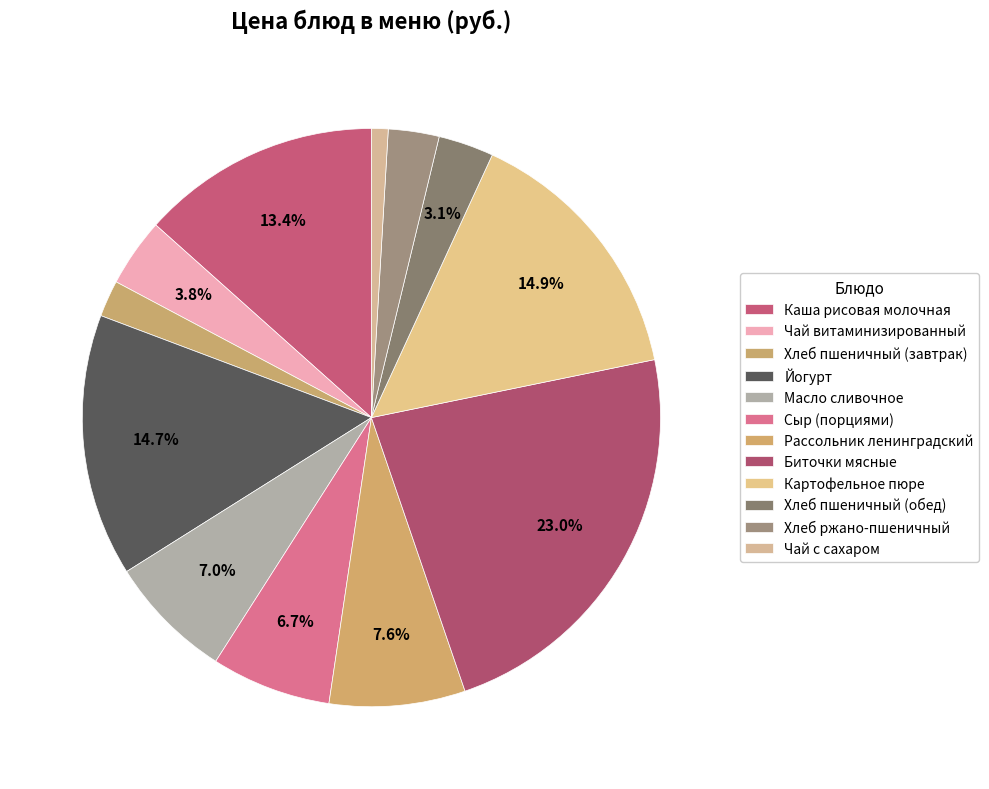

How many slices are in this pie chart?

12